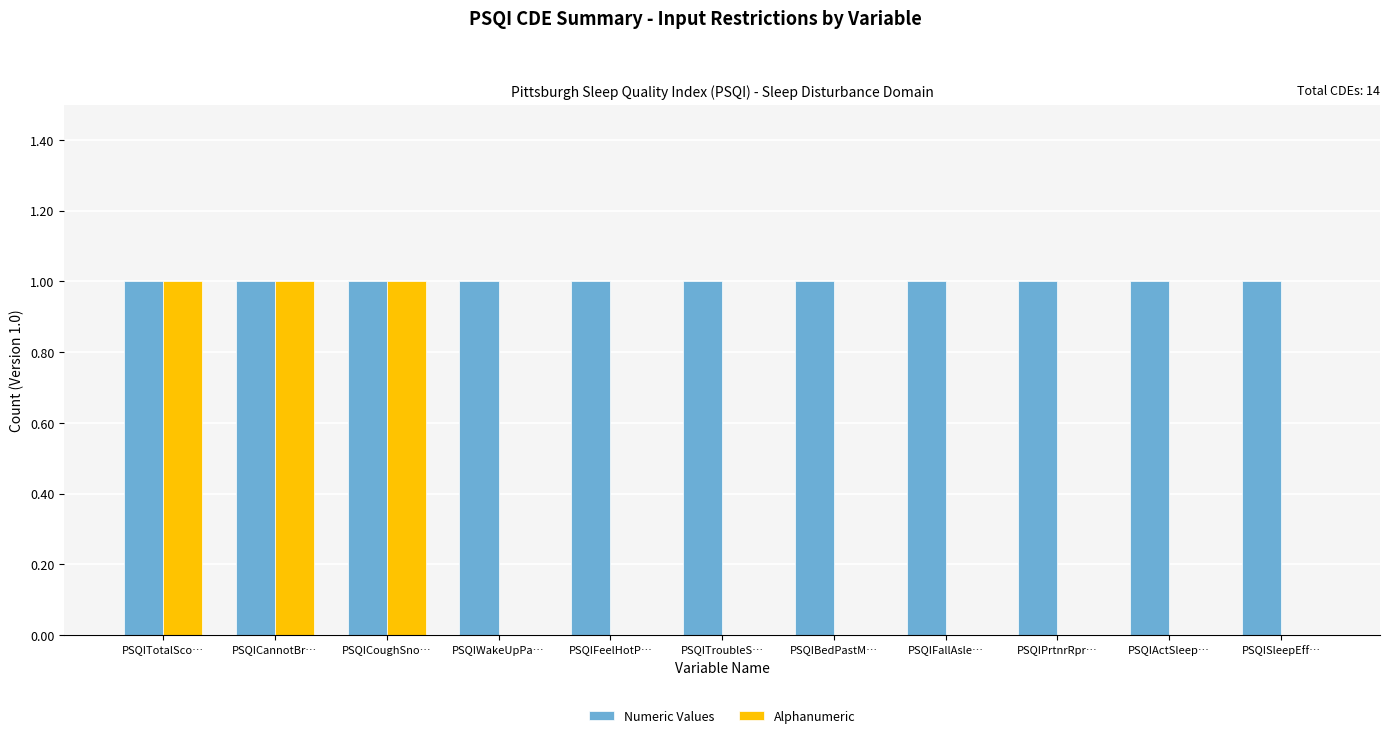

Are the bars grouped side by side (vs. stacked)?

Yes